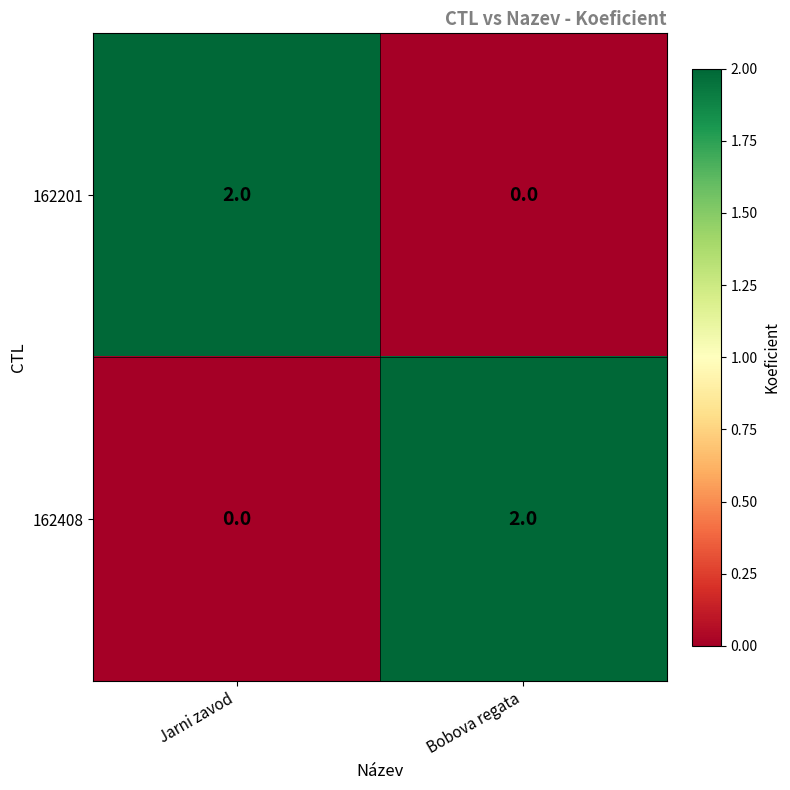

Rank the categories by 162408 value from lowest to highest.

Jarni zavod, Bobova regata